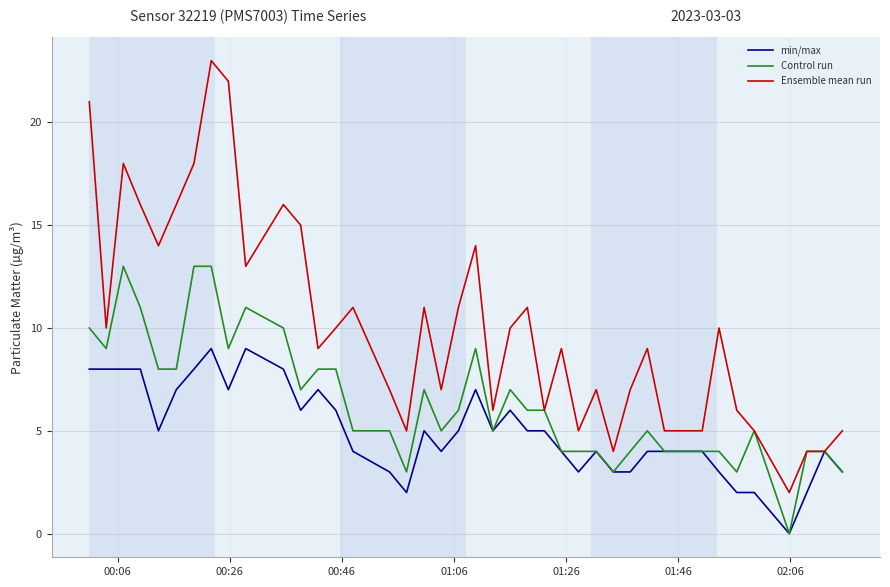

Which series has the largest total across all categories?

Ensemble mean run